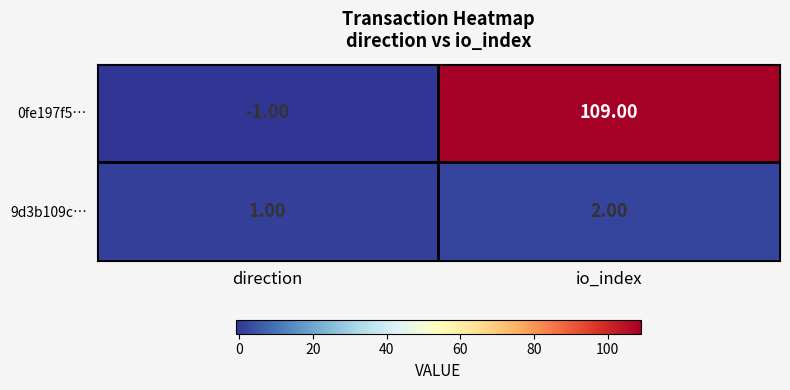

Is the value of 9d3b109c… at direction greater than the value of 0fe197f5… at direction?

Yes